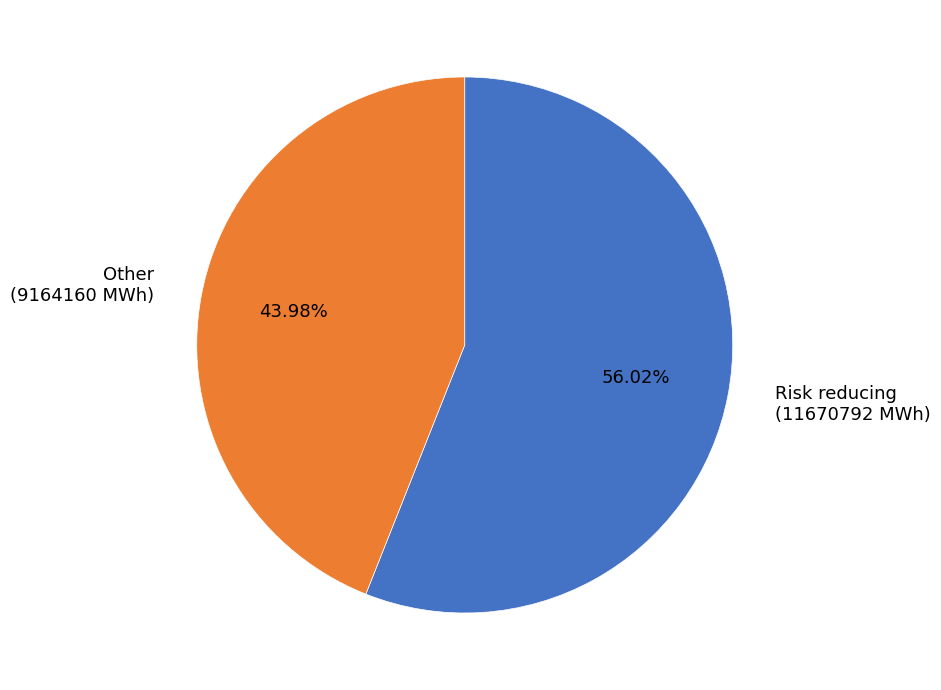

Rank the categories by value from lowest to highest.

Other (9164160 MWh), Risk reducing (11670792 MWh)